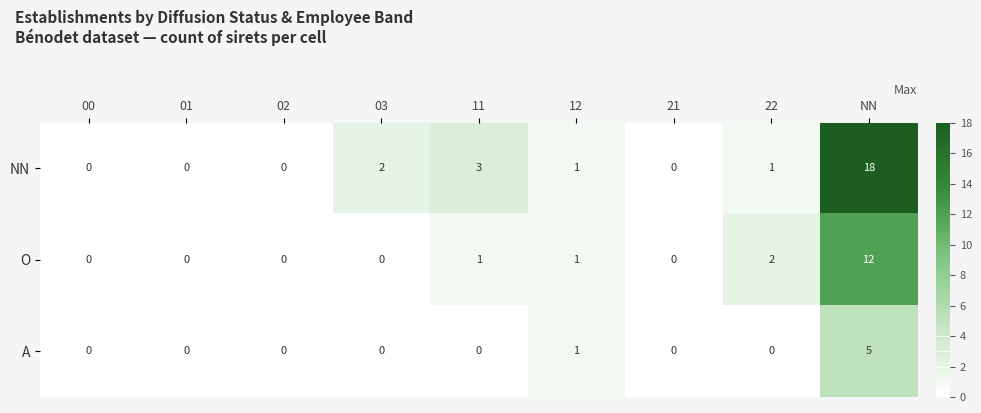

Rank the series by their maximum value, from lowest to highest.

A, O, NN